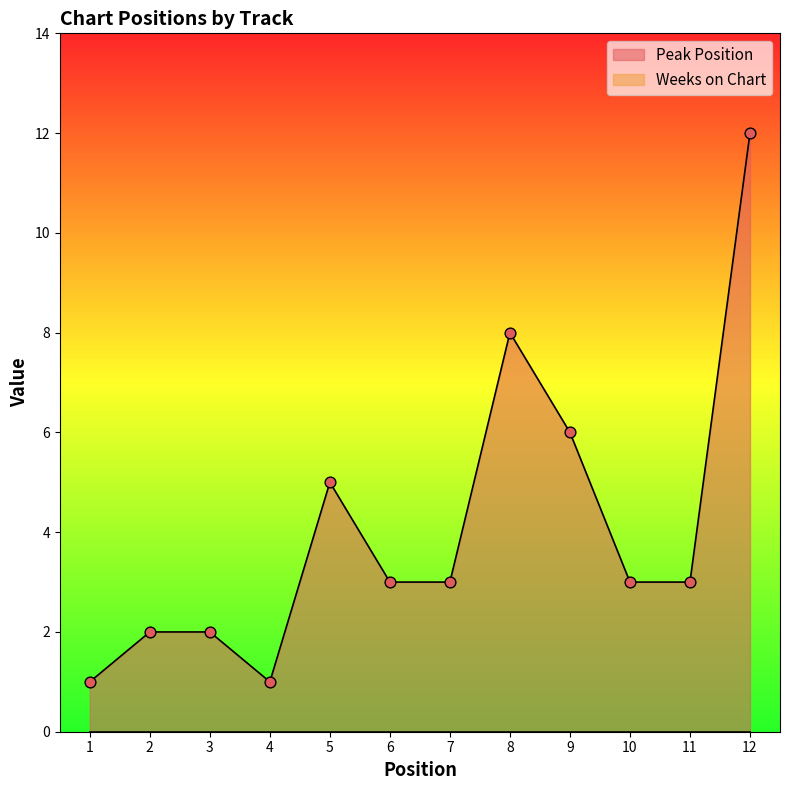

Approximately how many times larger is the value at 11 compared to 2?

1.5